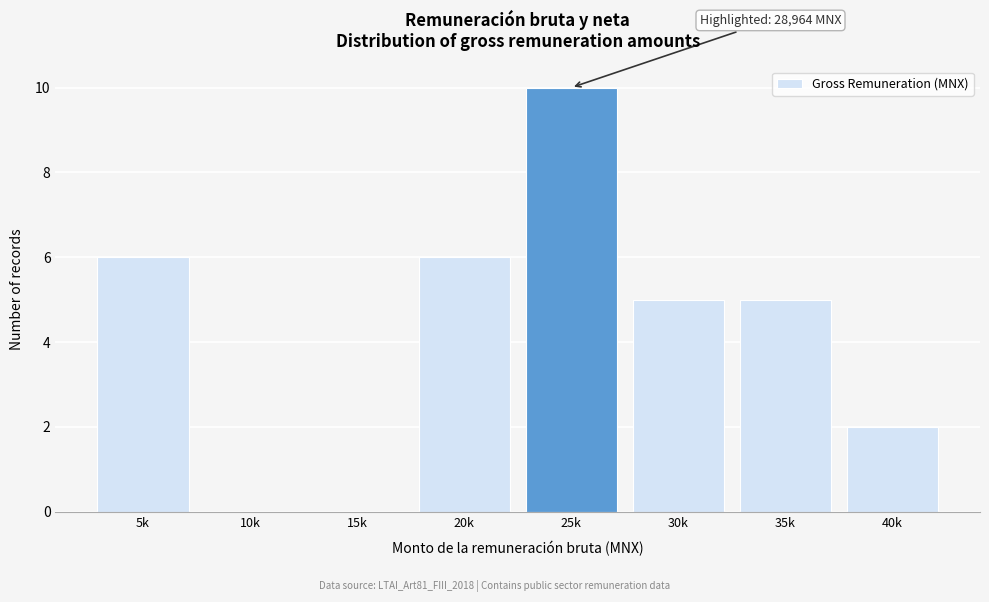

Reading left to right, extract all data points from this chart.

5k=6	10k=0	15k=0	20k=6	25k=10	30k=5	35k=5	40k=2